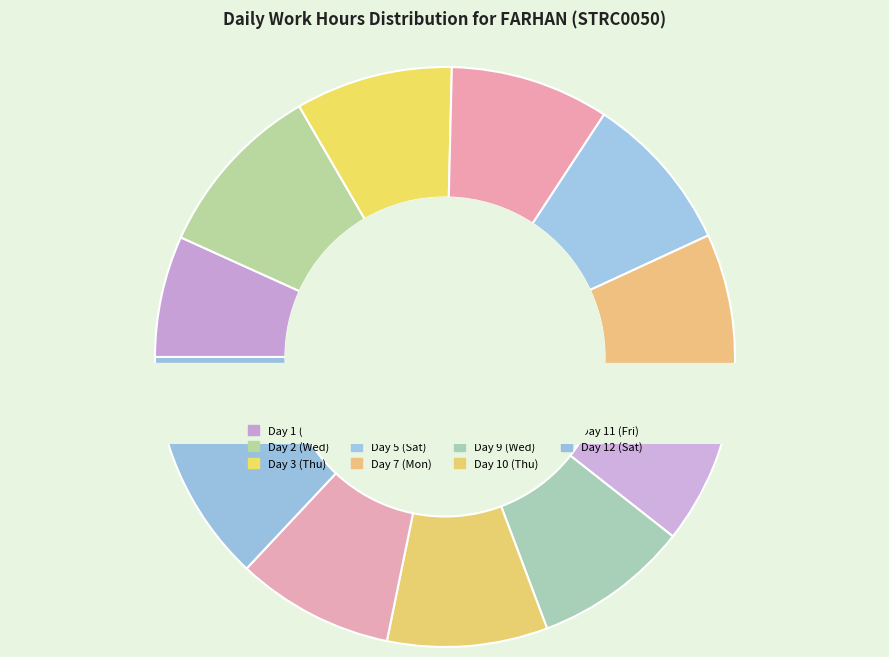

What is the smallest slice in the pie chart?

Day 1 (Tue)